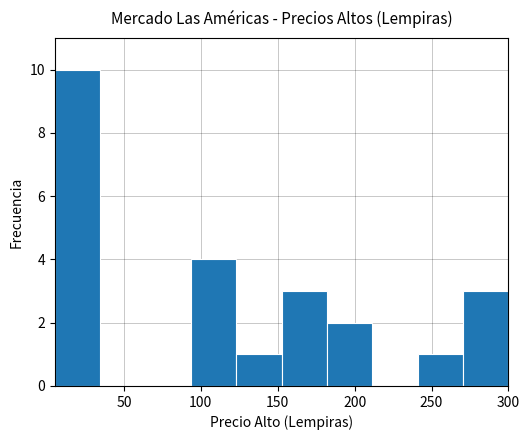

Reading left to right, list every bar in this chart as the range it spans on the x-axis followed by its height. Neither the bar edges nor the heights are printed on the chart, so give them approximately, as read against the axes.

5.0 to 34.5: 10
34.5 to 64.0: 0
64.0 to 93.5: 0
93.5 to 123.0: 4
123.0 to 152.5: 1
152.5 to 182.0: 3
182.0 to 211.5: 2
211.5 to 241.0: 0
241.0 to 270.5: 1
270.5 to 300.0: 3